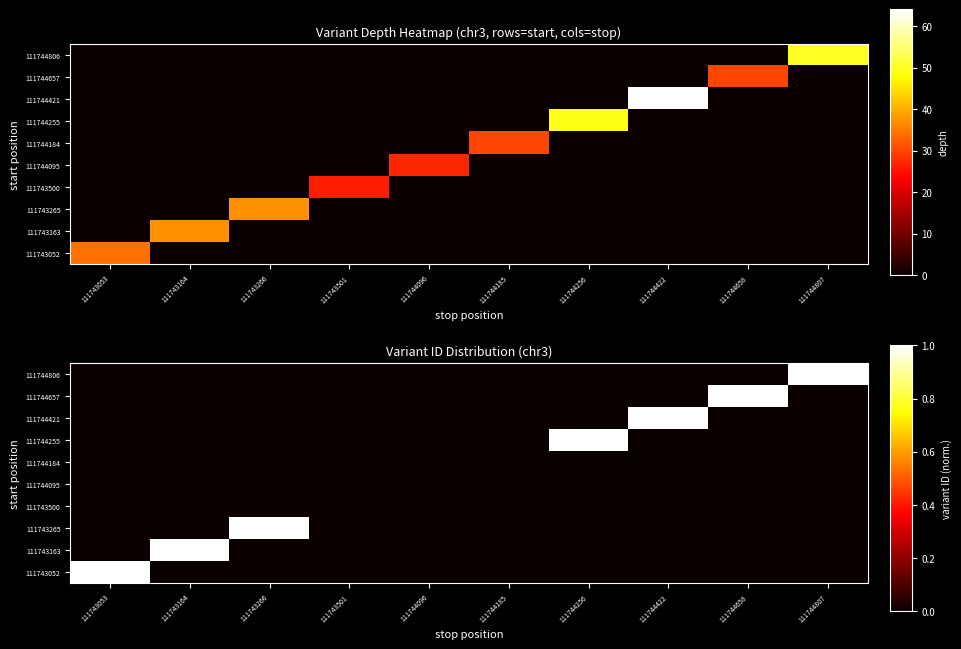

Count the number of categories in the chart.

10